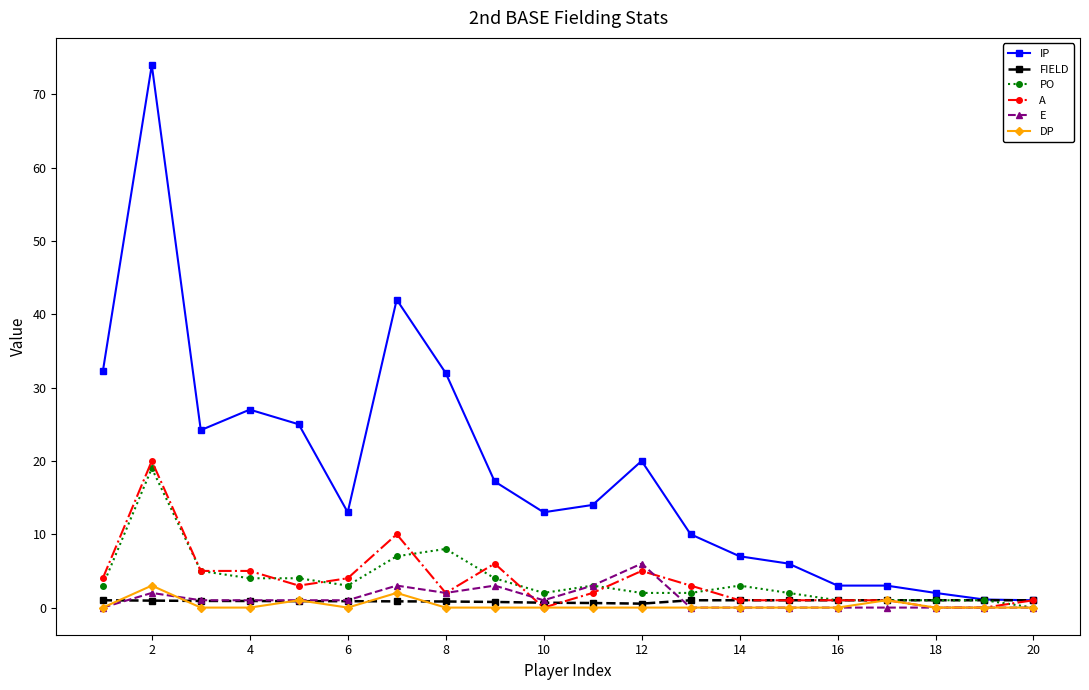

How many data points does each series have?

20